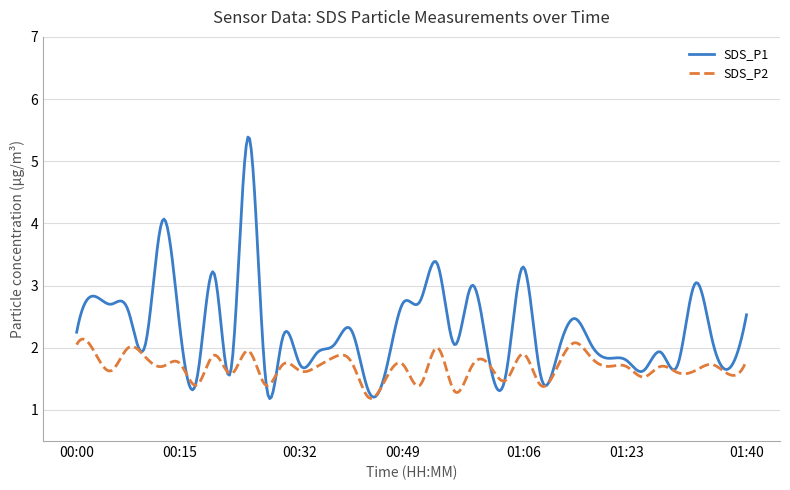

Does the chart display data point markers on the line(s)?

No